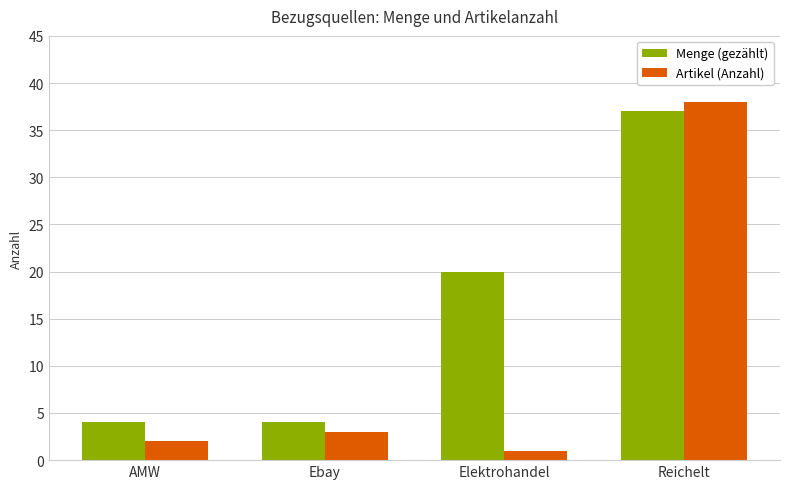

Reading left to right, transcribe all the data shown in this chart.

Menge (gezählt): 4	4	20	37
Artikel (Anzahl): 2	3	1	38